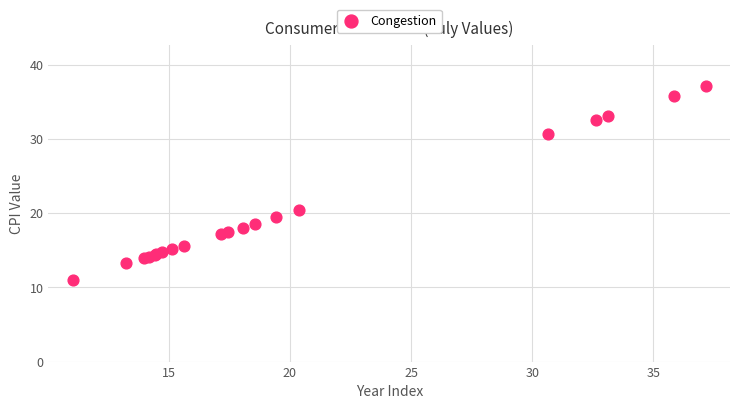

What Y value in the scatter plot is closest to 24?

20.4